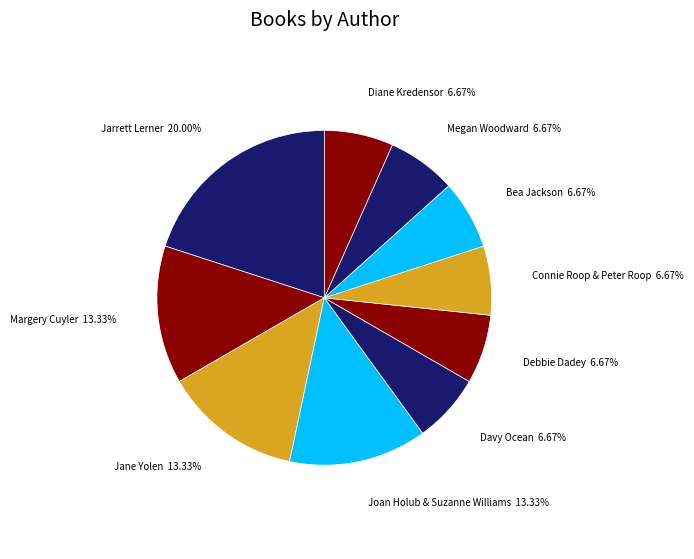

Which slice is the largest?

Jarrett Lerner